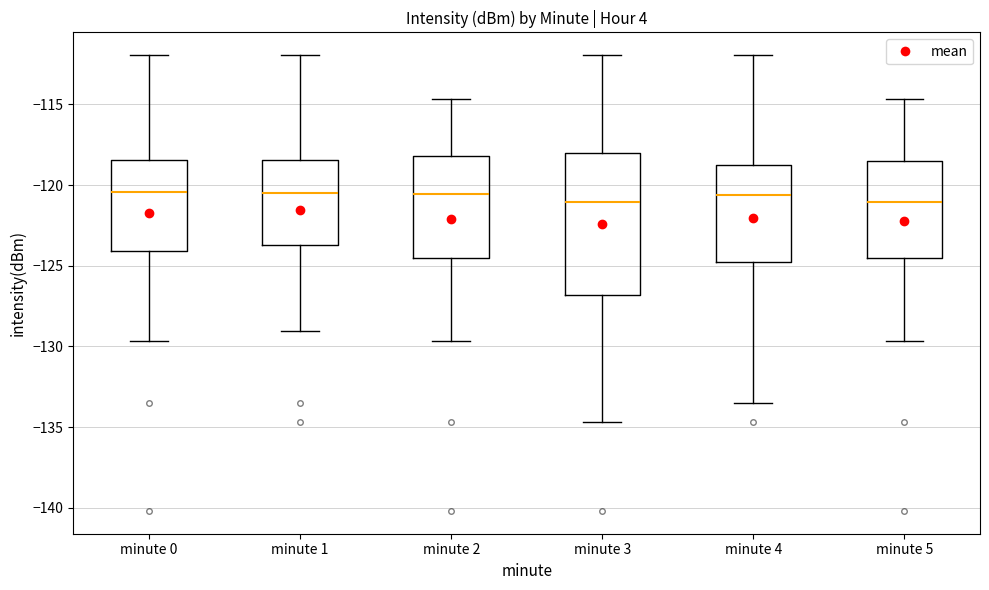

Where is the upper edge of the box for minute 4 on the y-axis? The values are not printed on the chart, so give them approximately, as read against the axis.

-118.5